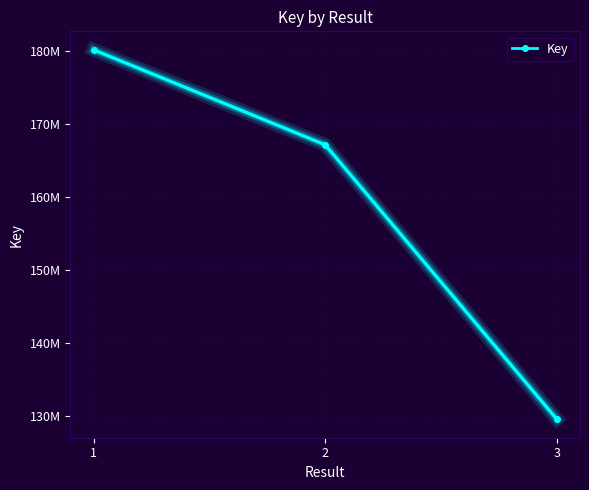

Does the chart have visible grid lines?

Yes